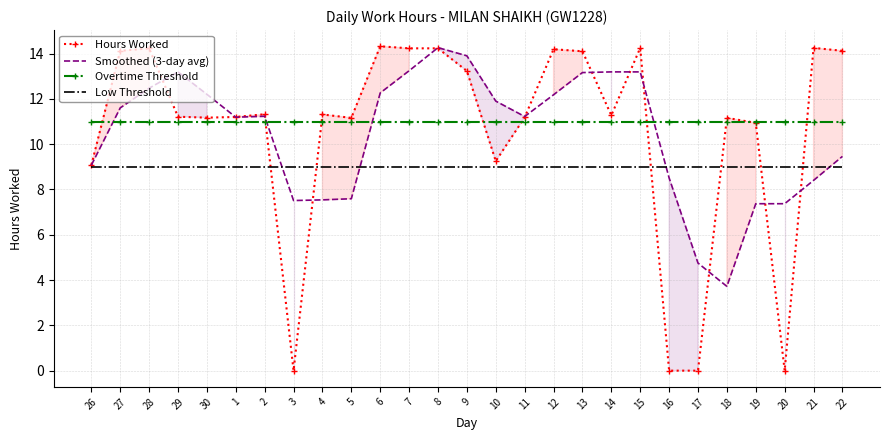

Between 4 and 30, which is larger?

4